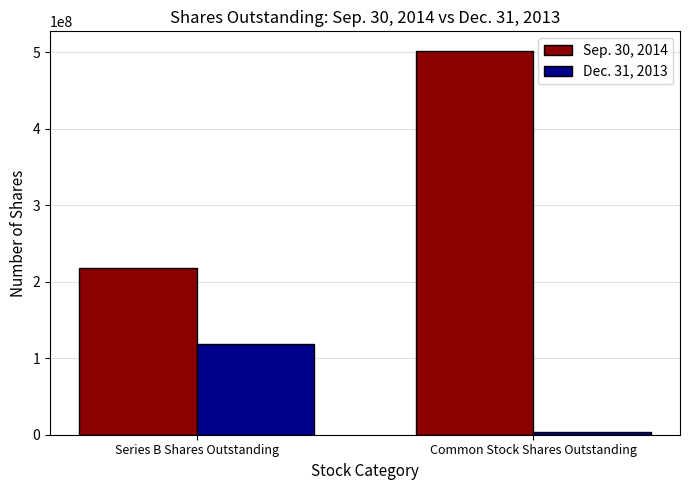

Rank the series by their average value, from lowest to highest.

Dec. 31, 2013, Sep. 30, 2014